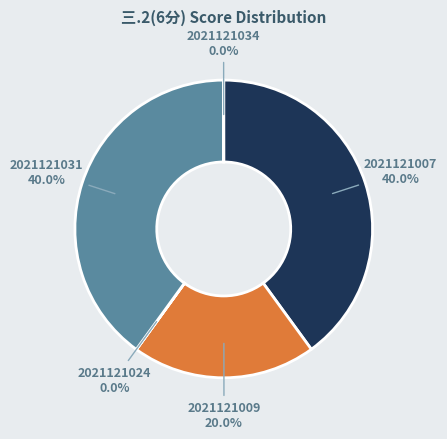

Do 2021121007 and 2021121031 together represent more than half of the pie?

Yes